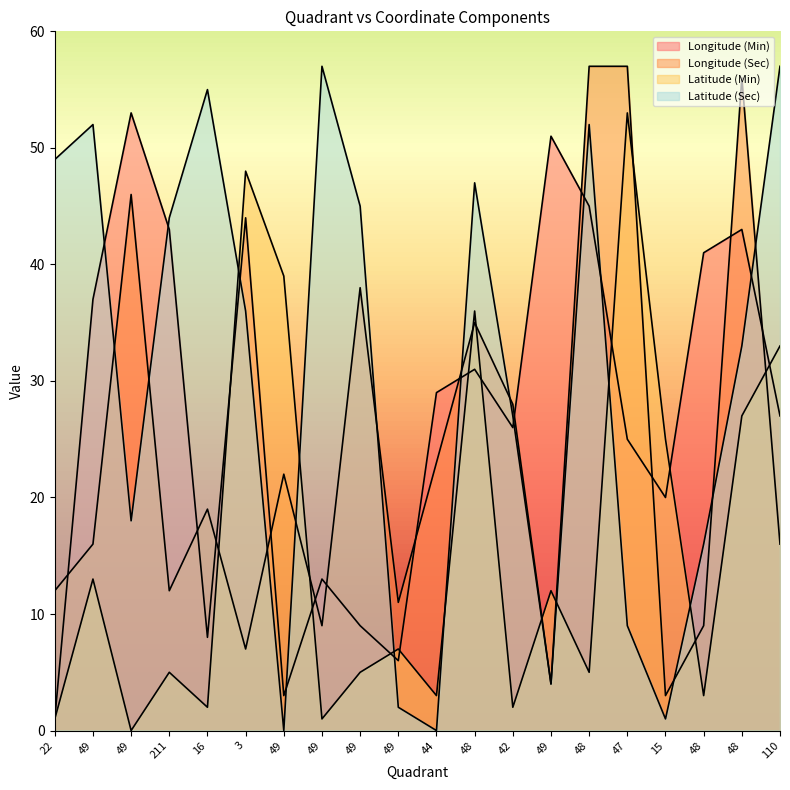

What is the spread (max minus min) of values at 49?

39